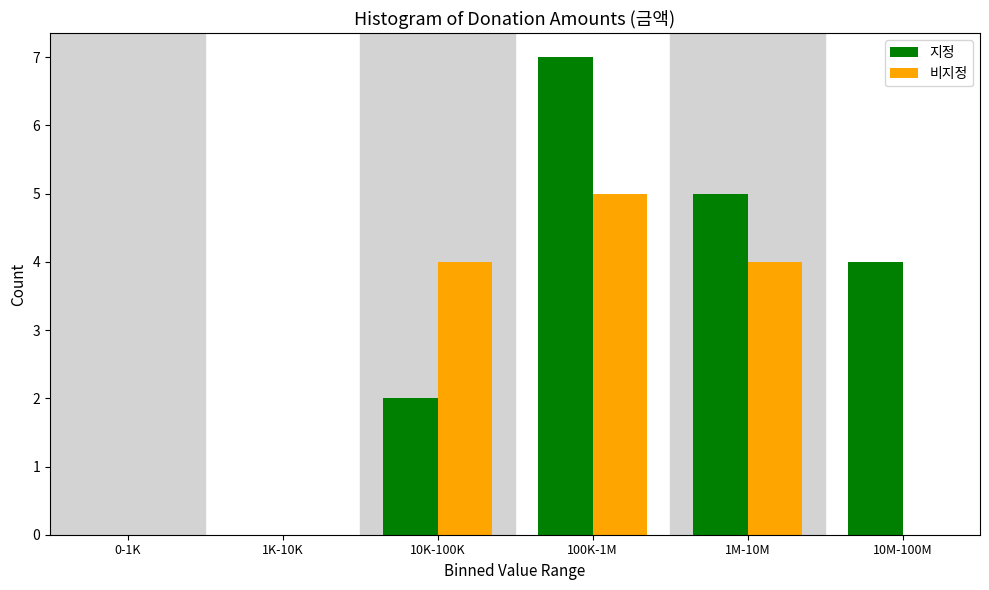

Reading left to right, list all the values displayed in this chart.

지정: 0-1K=0	1K-10K=0	10K-100K=2	100K-1M=7	1M-10M=5	10M-100M=4
비지정: 0-1K=0	1K-10K=0	10K-100K=4	100K-1M=5	1M-10M=4	10M-100M=0